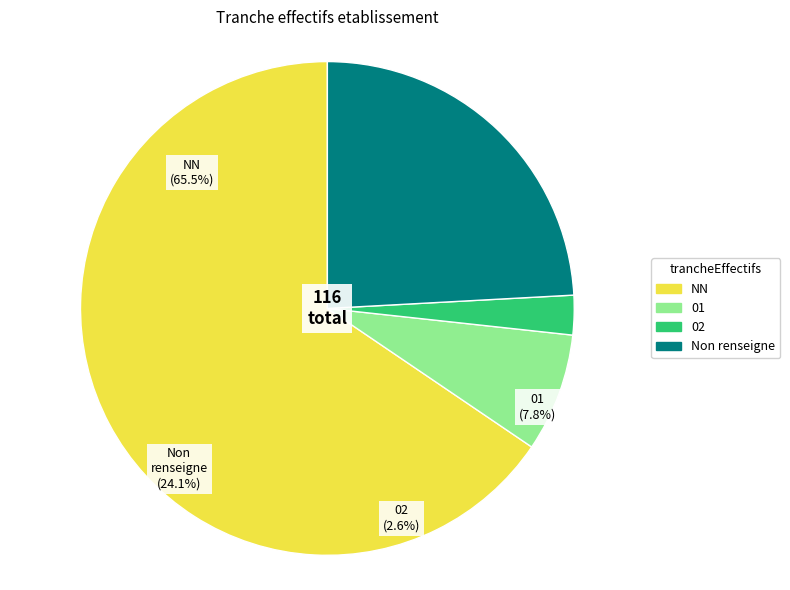

How many slices are in this pie chart?

4